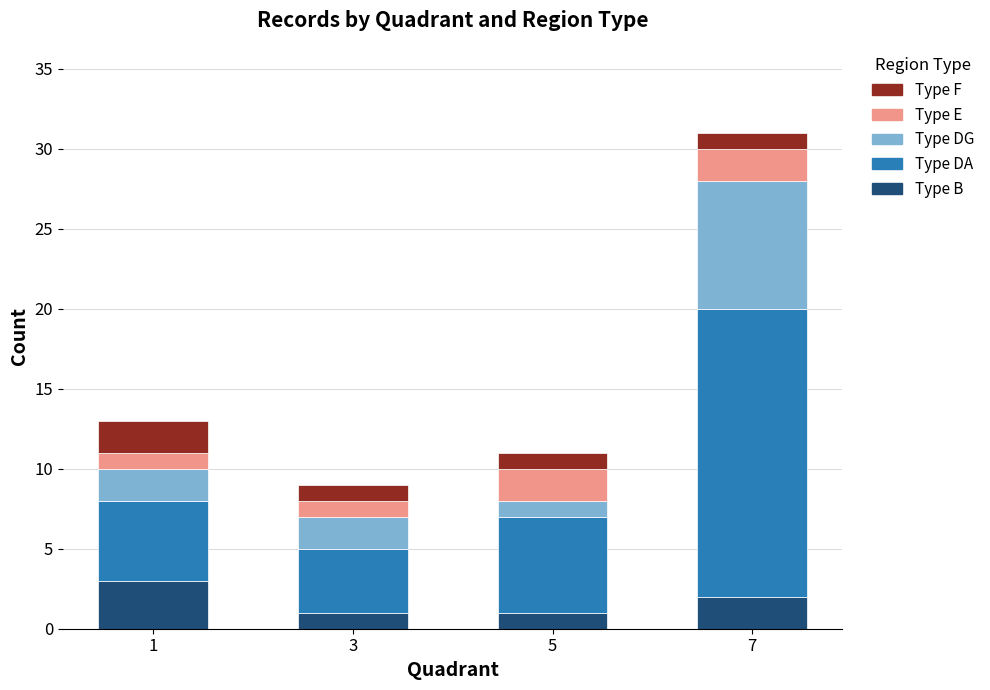

The value of Type B at 7 is 2. True or false?

True